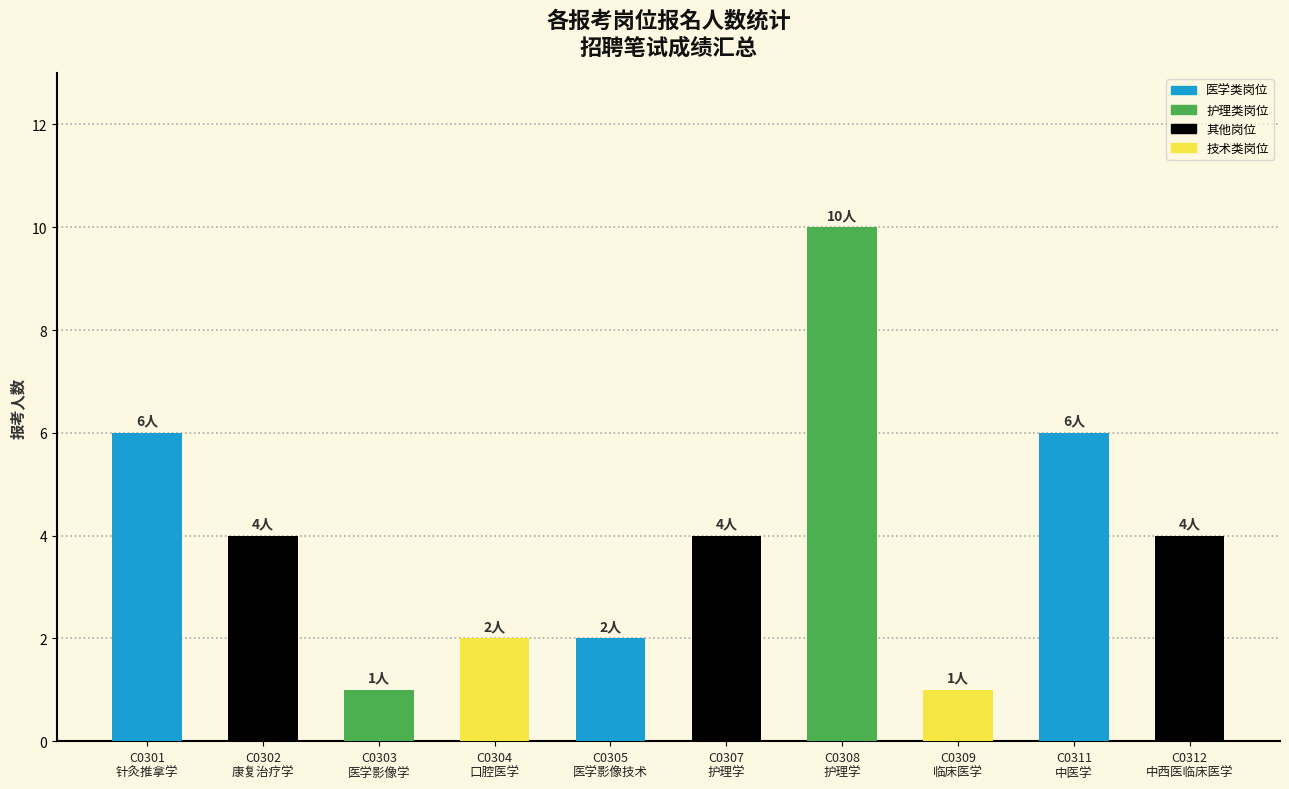

What is the average value?

4